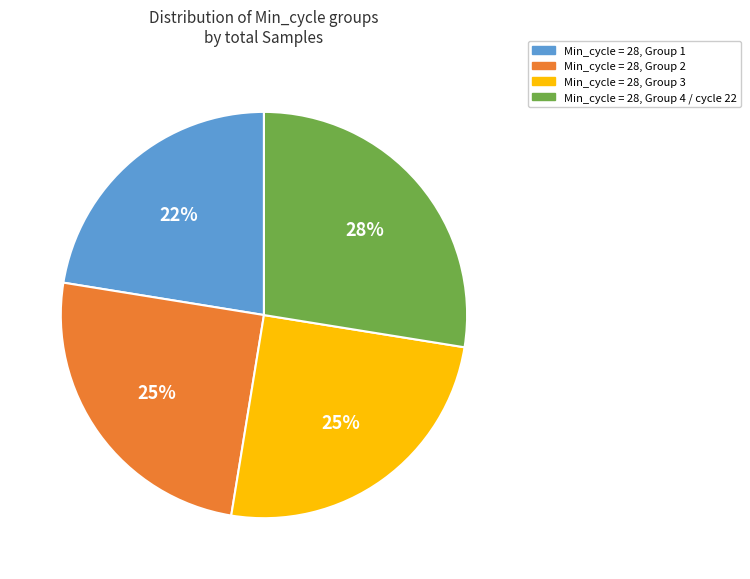

Count the number of slices in the pie.

4